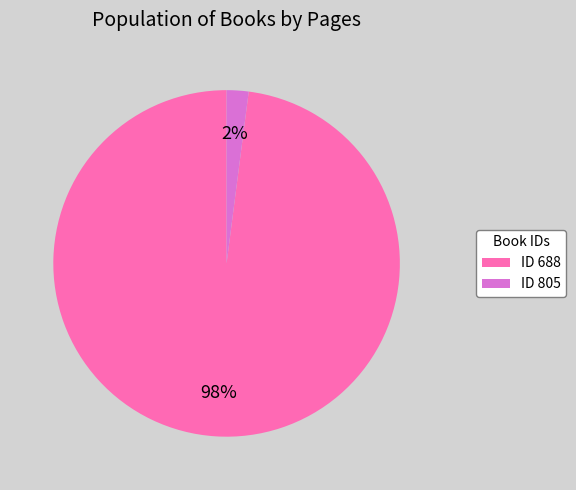

Rank the categories by value from lowest to highest.

ID 805, ID 688